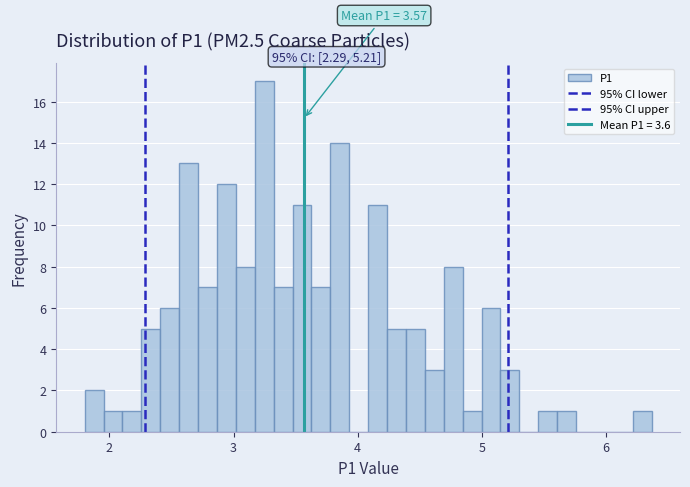

Around what value on the x-axis is the tallest bar? Give the approximate position of its centre, as read against the axis.

3.2